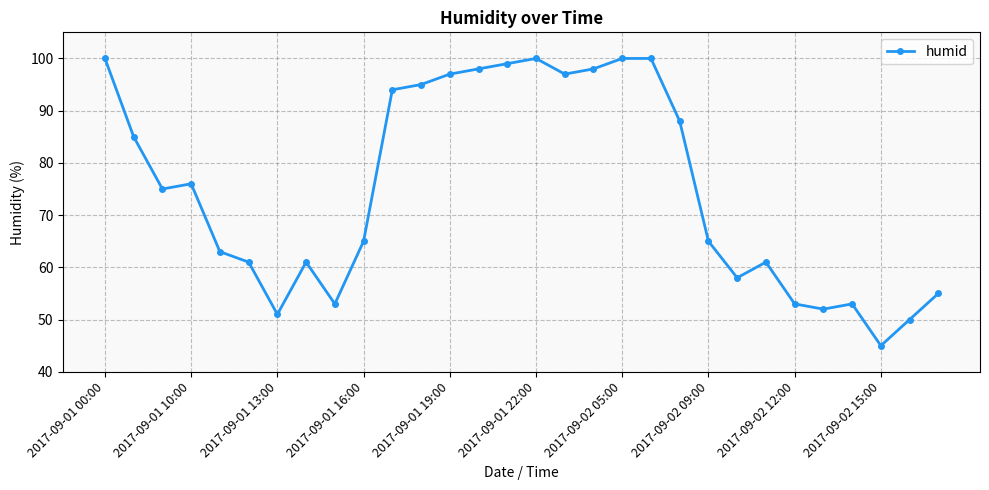

True or false: the data has more than 2 interior local peaks.

True